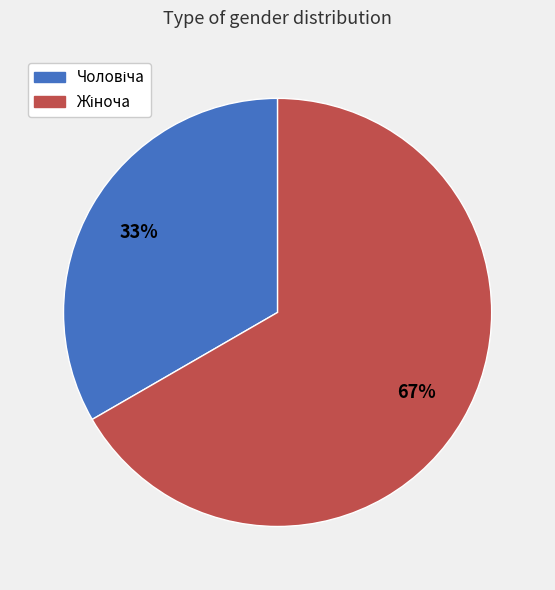

To the nearest percent, what is the average slice percentage?

50%